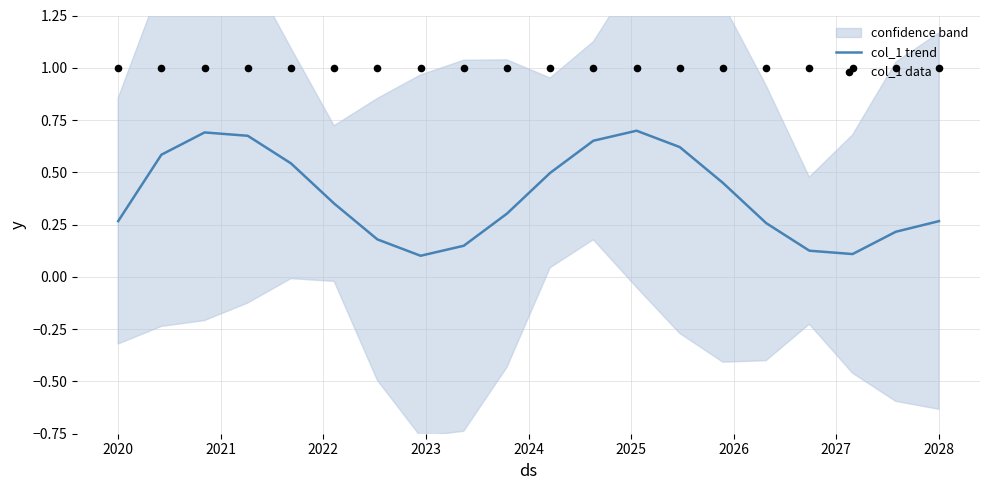

At how many categories does at least one series exceed 0?

20